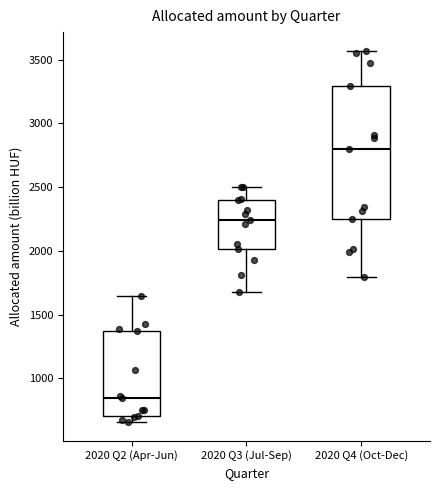

Where is the lower edge of the box for 2020 Q4 (Oct-Dec) on the y-axis? The values are not printed on the chart, so give them approximately, as read against the axis.

2250